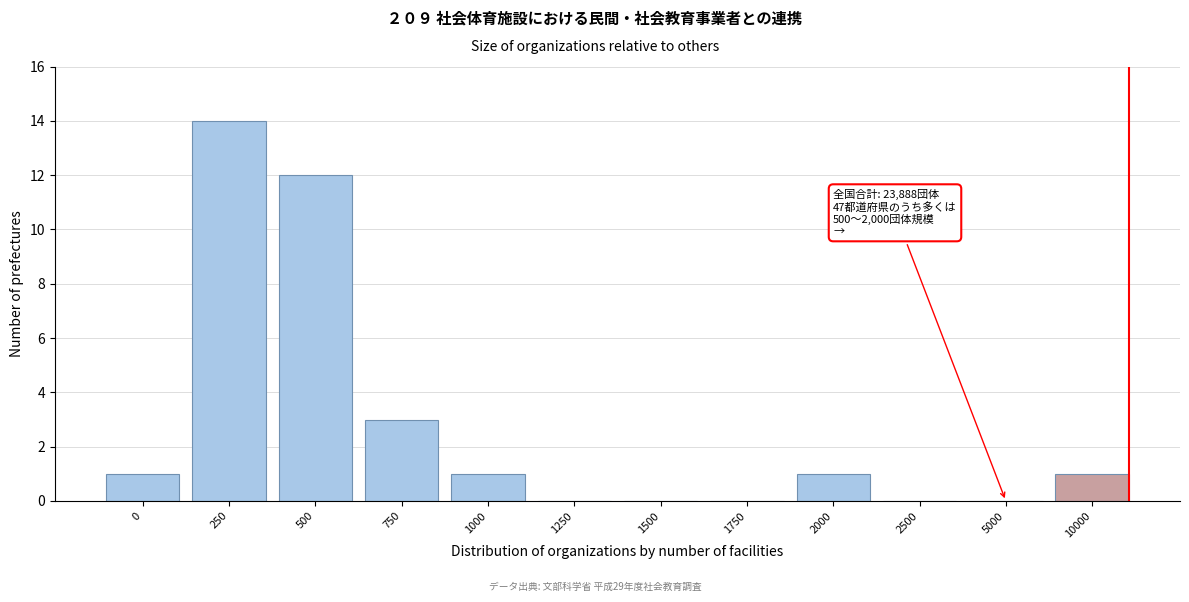

Reading right to left, what are all the values shown in this chart?

10000=1	5000=0	2500=0	2000=1	1750=0	1500=0	1250=0	1000=1	750=3	500=12	250=14	0=1